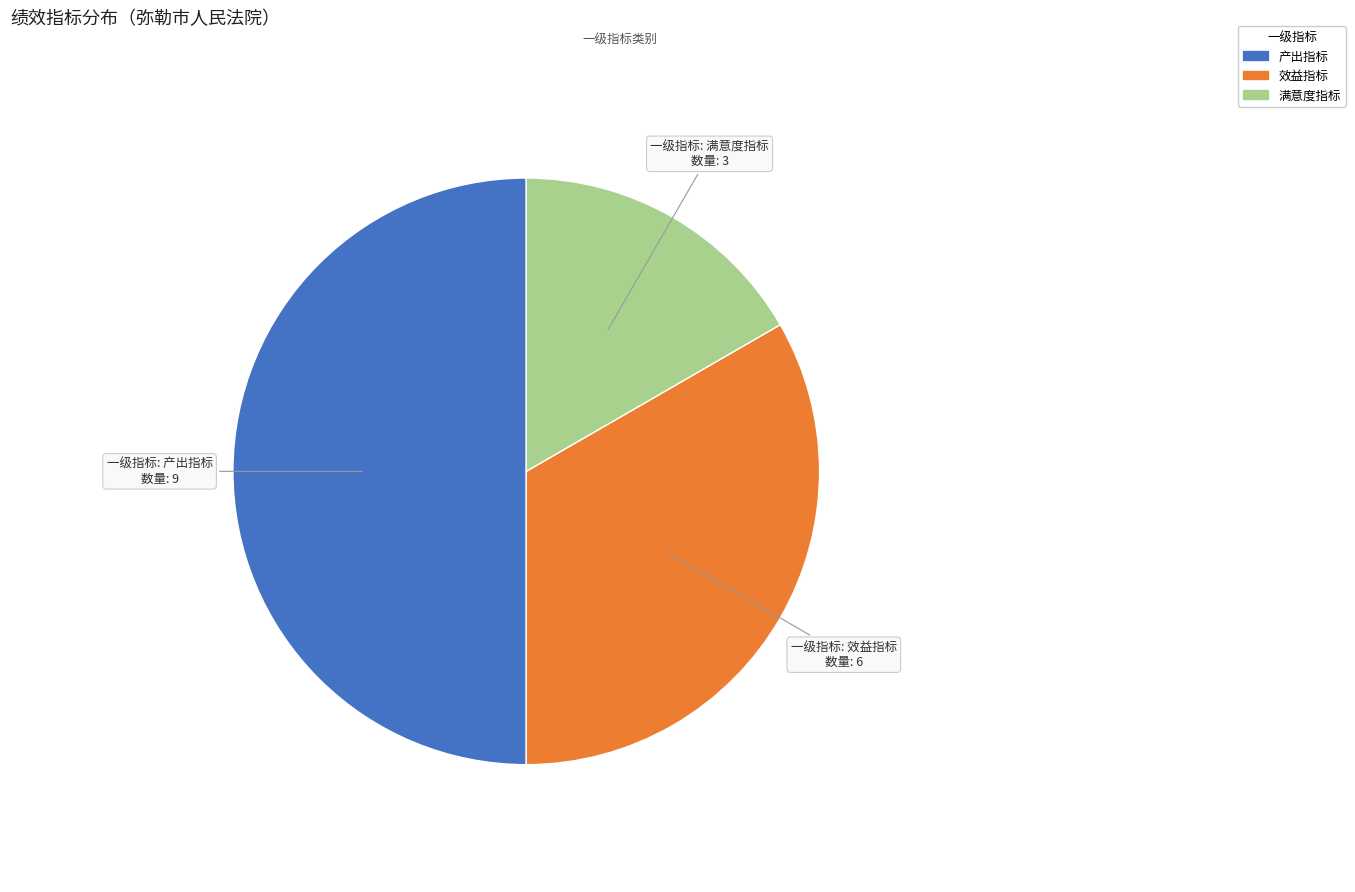

True or false: 满意度指标 accounts for 17% of the total.

True